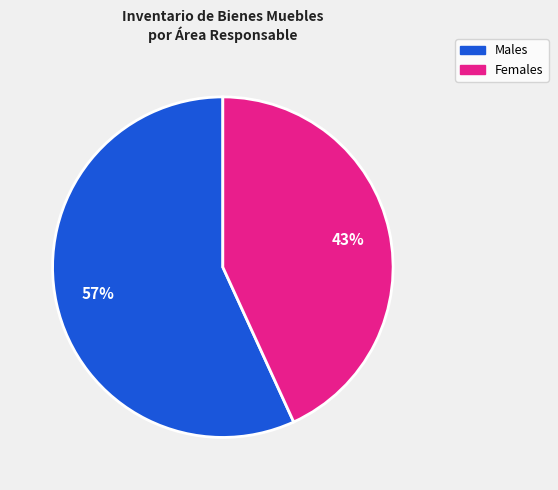

The Females slice represents 43% of the pie. True or false?

True